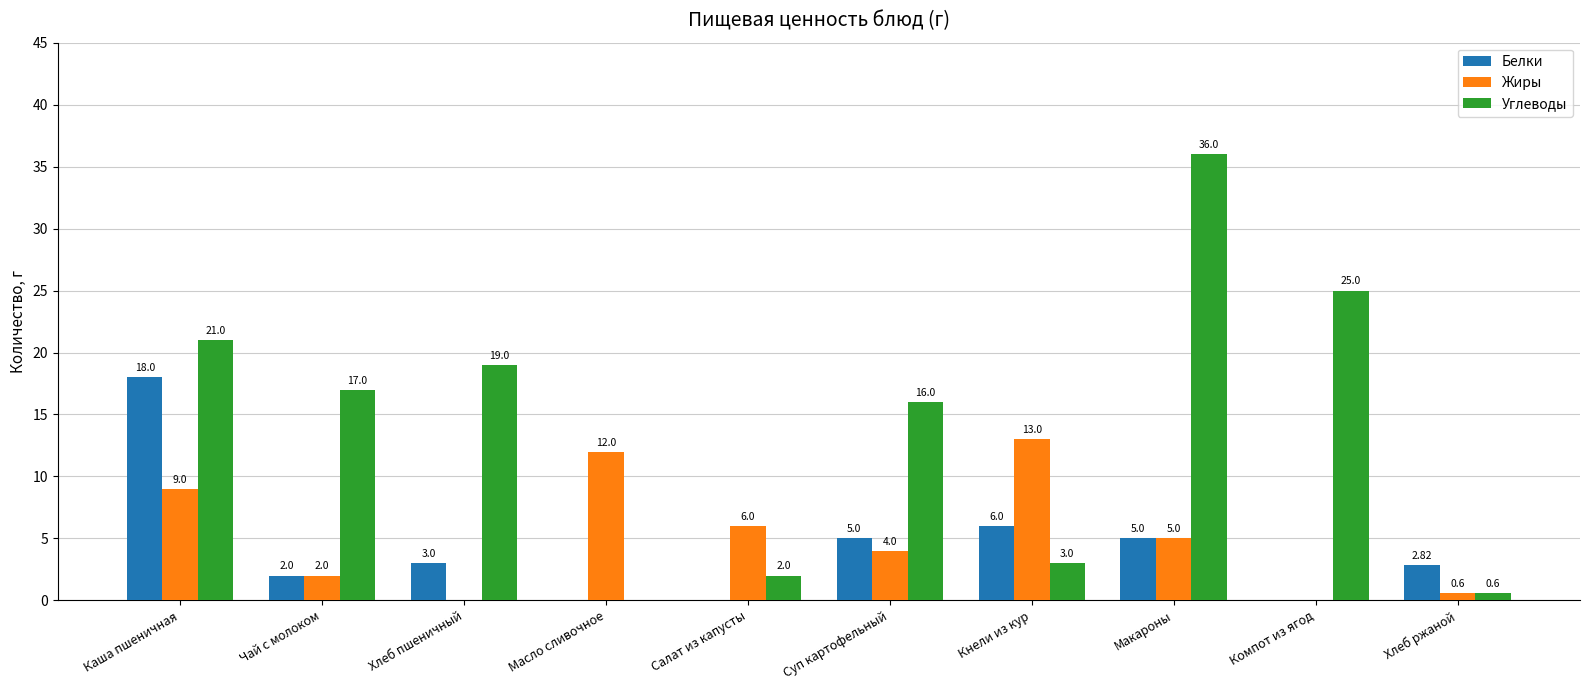

At which label does Белки first exceed 3?

Каша пшеничная